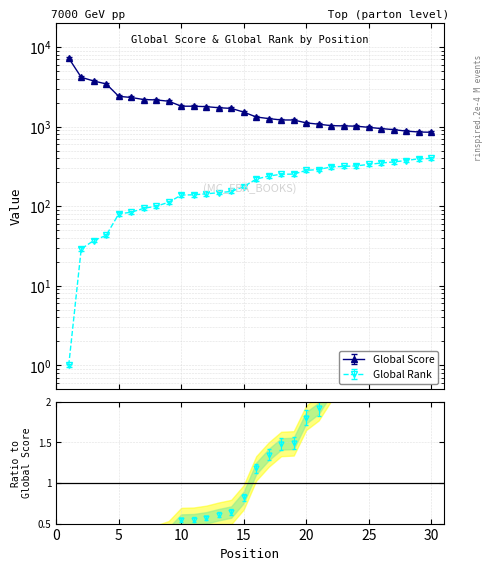

Rank the series by their maximum value, from highest to lowest.

Global Score, Global Rank